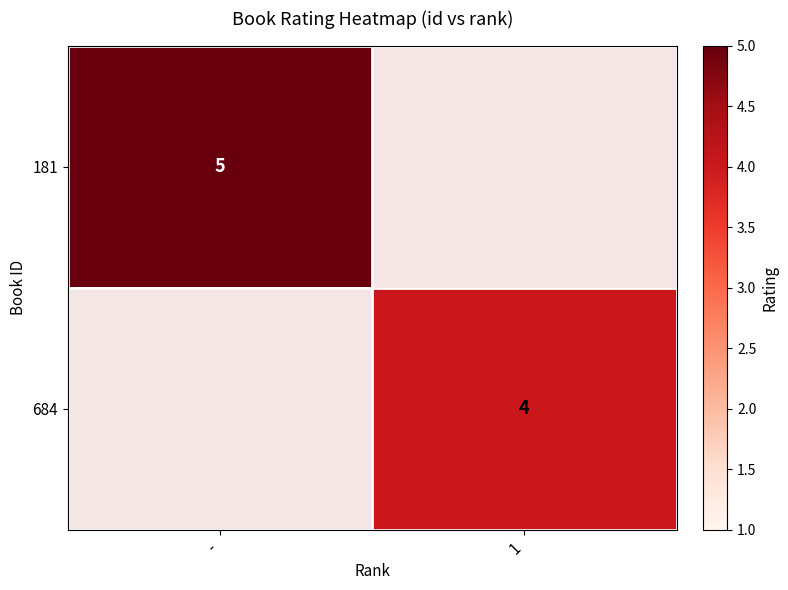

What is the smallest value displayed?

4.0